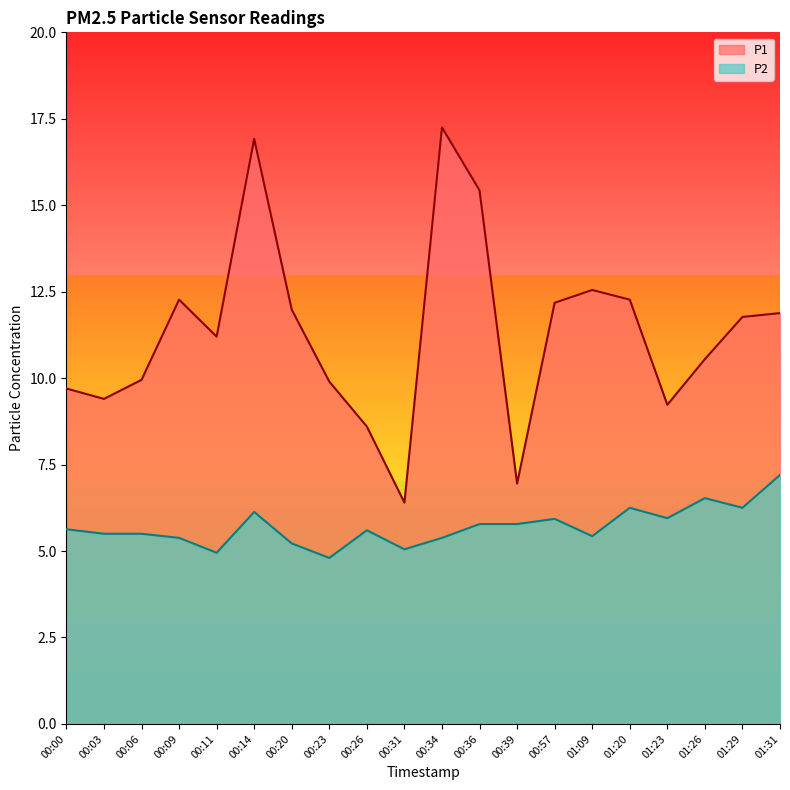

What position from the left is 00:31?

10